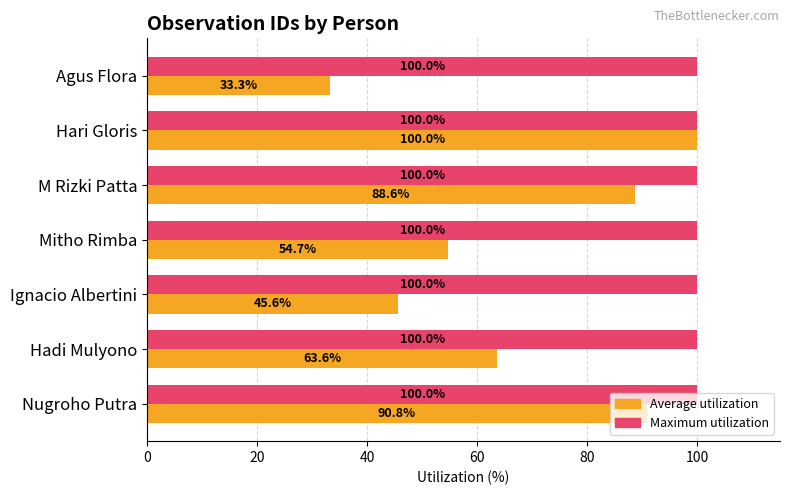

Where is Average utilization nearest to the value 66?

Hadi Mulyono